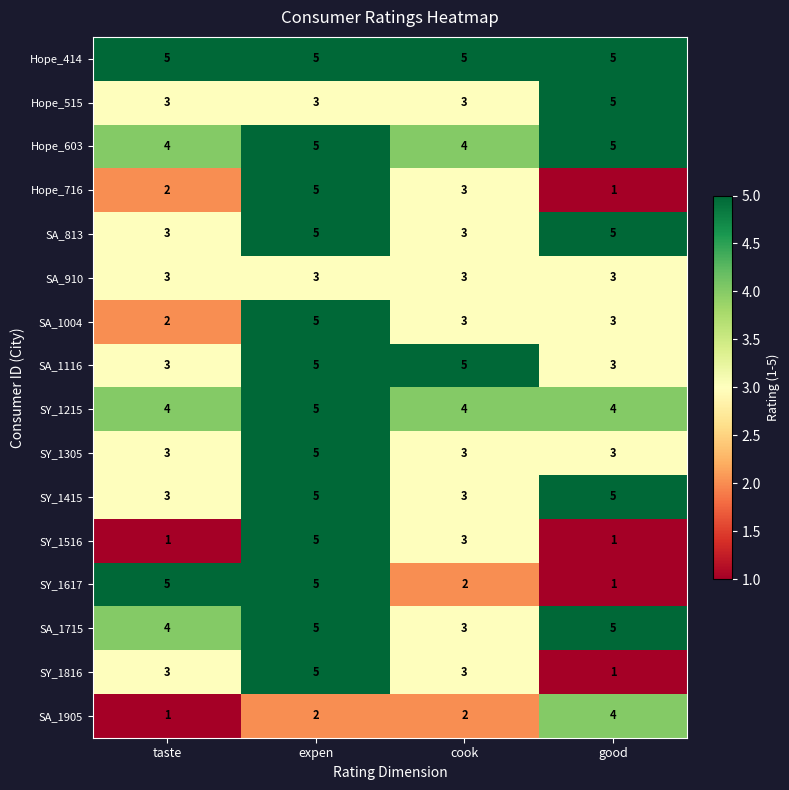

What is the spread (max minus min) of values at good?

4